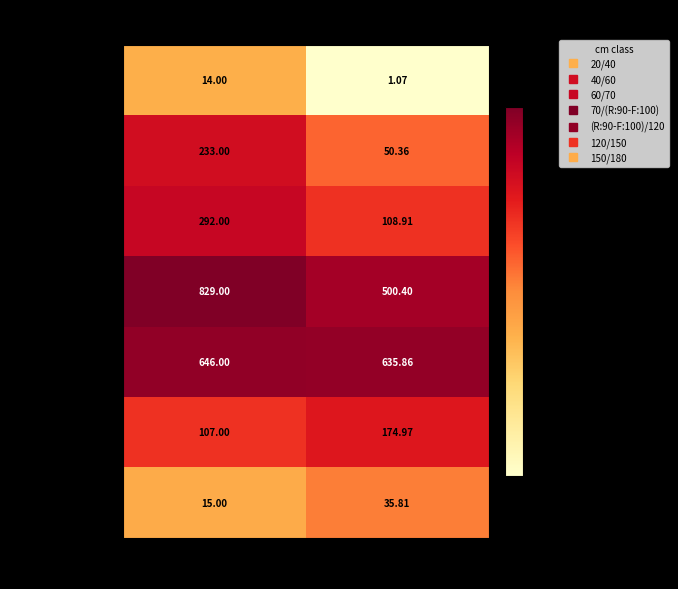

Which series has the largest total across all categories?

70/(R:90-F:100)